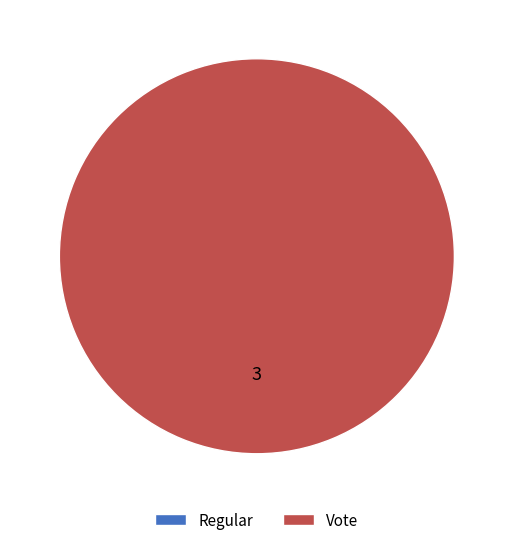

True or false: Regular accounts for 0% of the total.

True